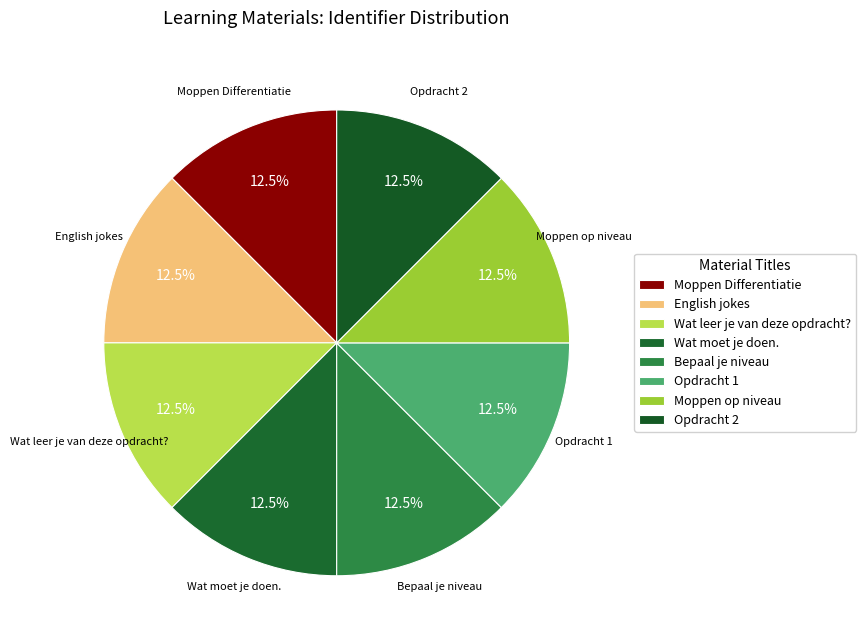

How many slices are in this pie chart?

8